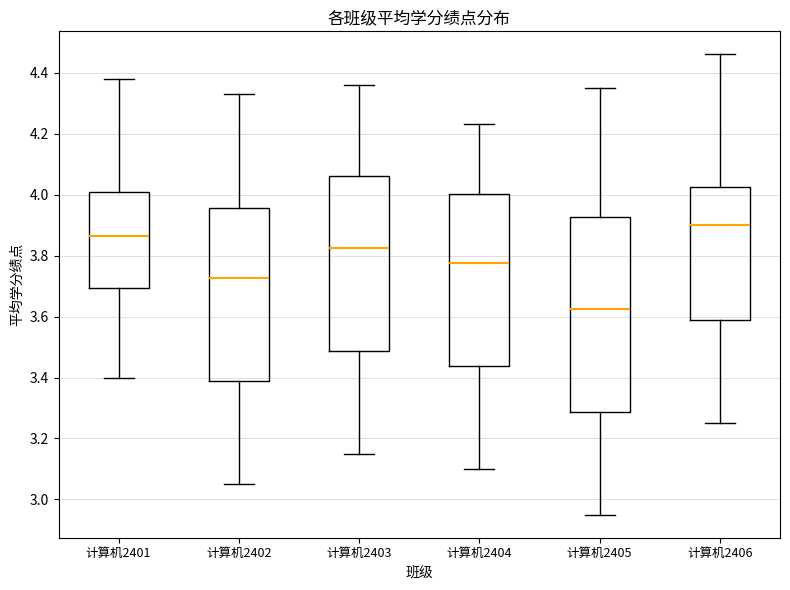

Which box is the tallest, from its lower edge to its upper edge?

计算机2405